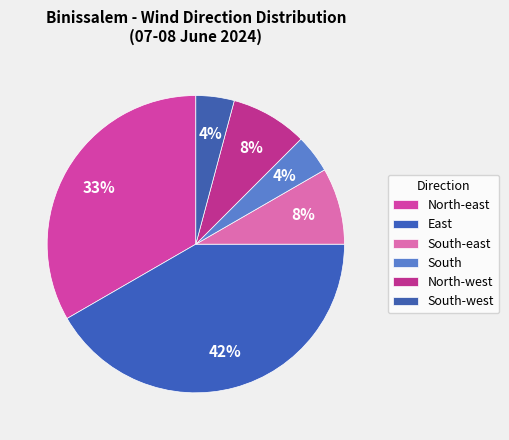

What percentage is the North-east slice, to the nearest percent?

33%